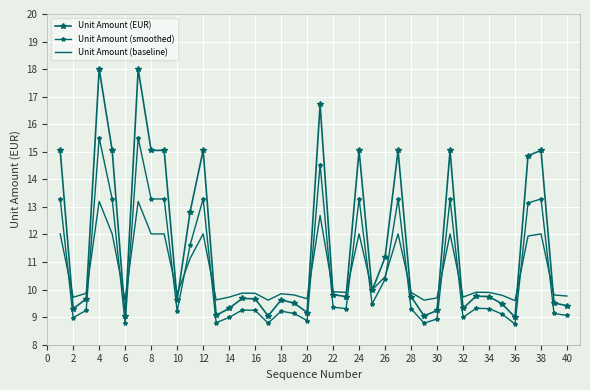

How many lines are shown in the chart?

3